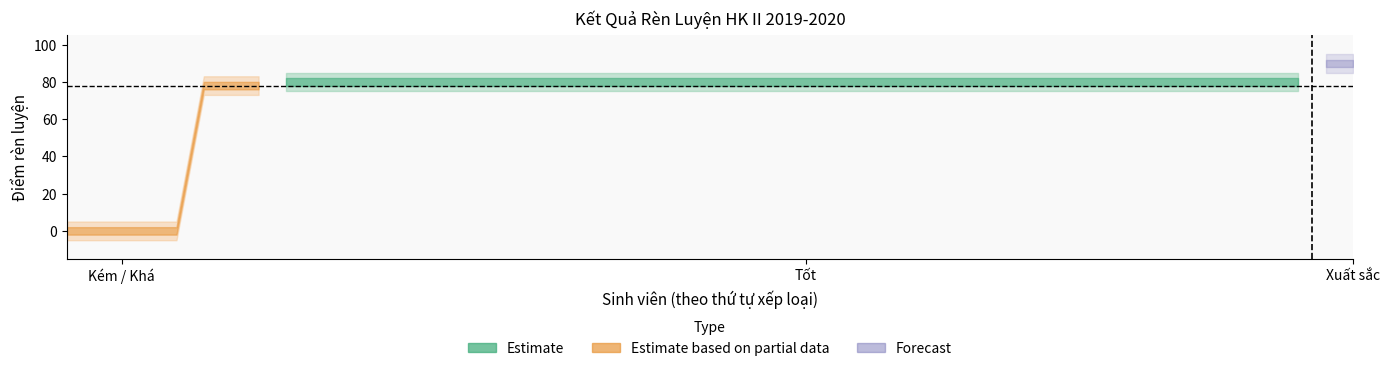

How many lines are shown in the chart?

3